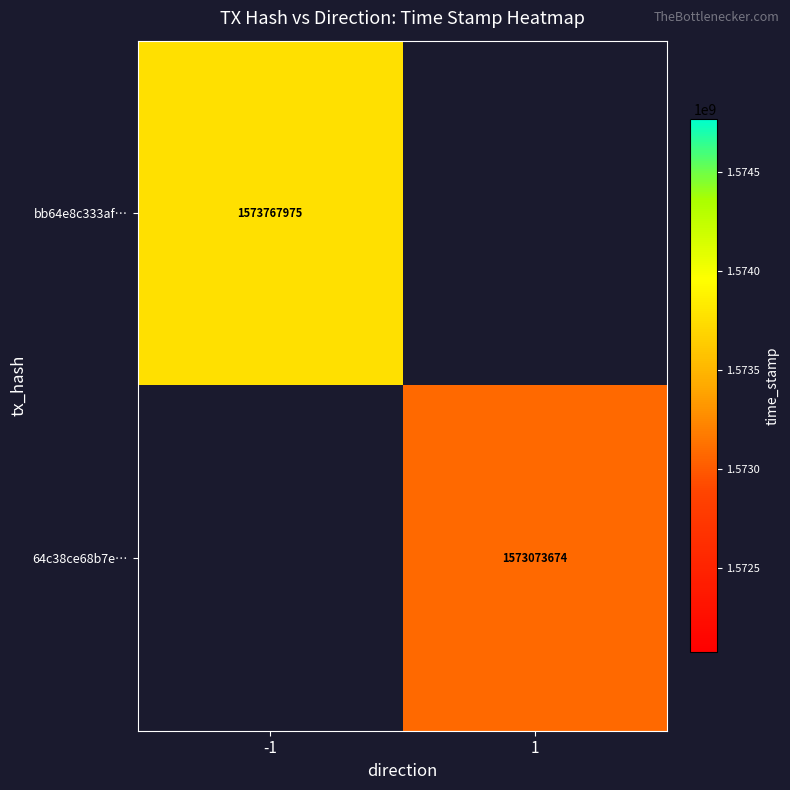

Is it true that 64c38ce68b7e… equals 1573073674 at 1?

True